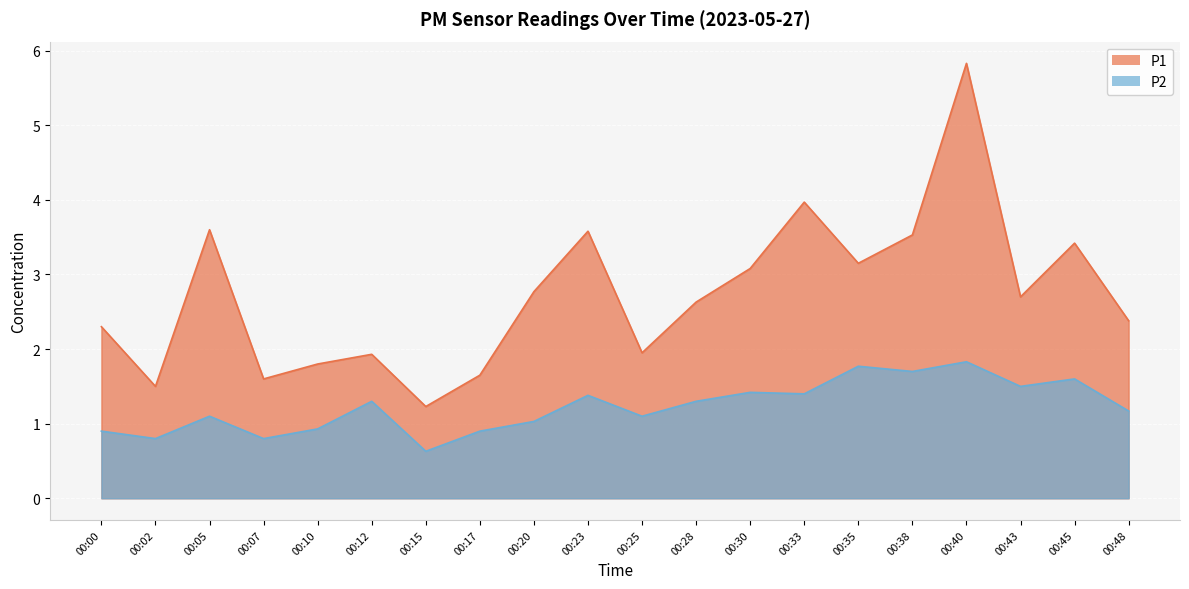

What is the difference between the maximum and minimum values in the P2 series?

1.2